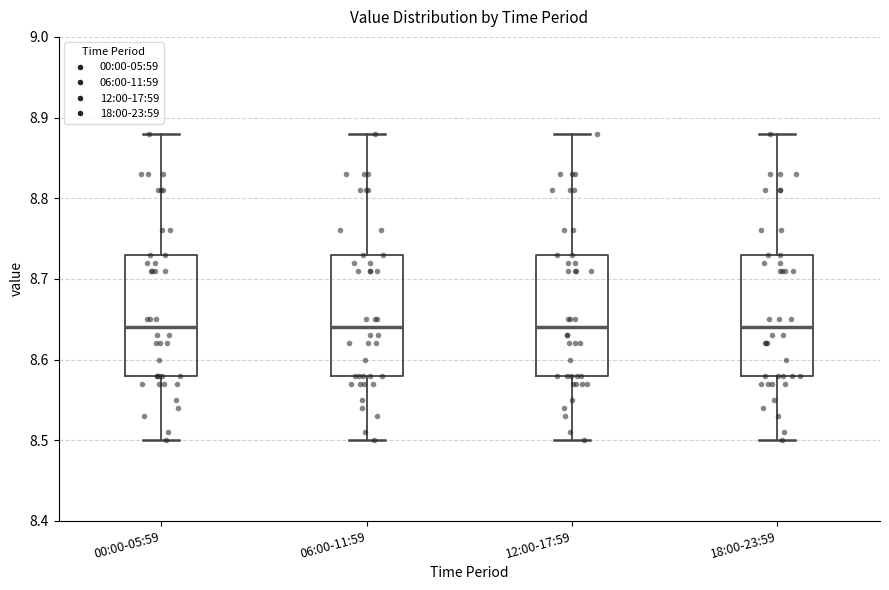

Reading left to right, read every box against the y-axis: the position of its median line, the range the box covers, and the ends of its whiskers. The values are not printed on the chart, so give them approximately, as read against the axis.

00:00-05:59: median 8.64, box 8.58 to 8.73, whiskers 8.50 to 8.88
06:00-11:59: median 8.64, box 8.58 to 8.73, whiskers 8.50 to 8.88
12:00-17:59: median 8.64, box 8.58 to 8.73, whiskers 8.50 to 8.88
18:00-23:59: median 8.64, box 8.58 to 8.73, whiskers 8.50 to 8.88